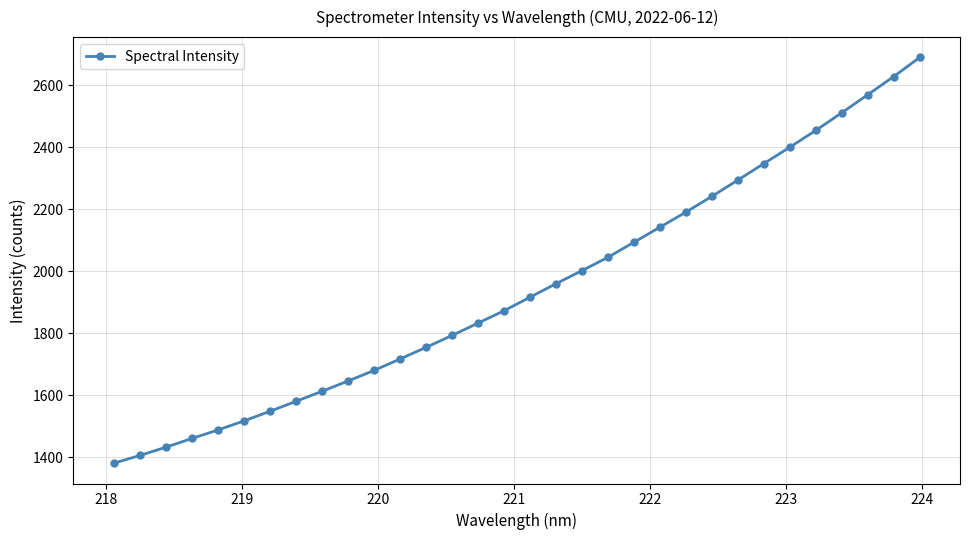

How many lines are shown in the chart?

1